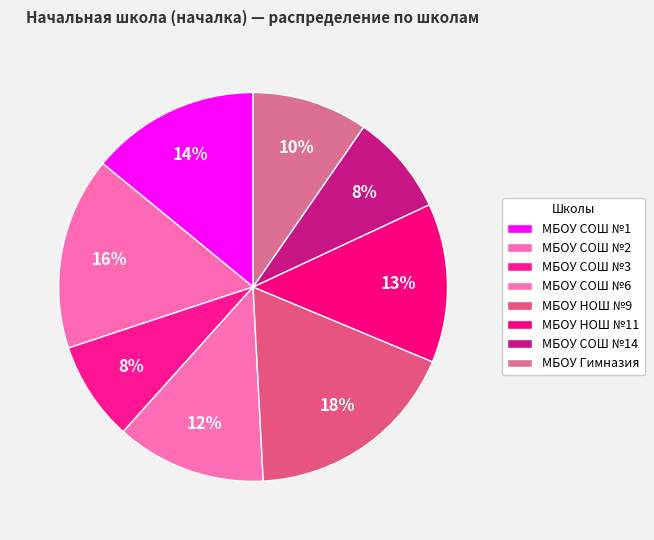

How many slices are in this pie chart?

8